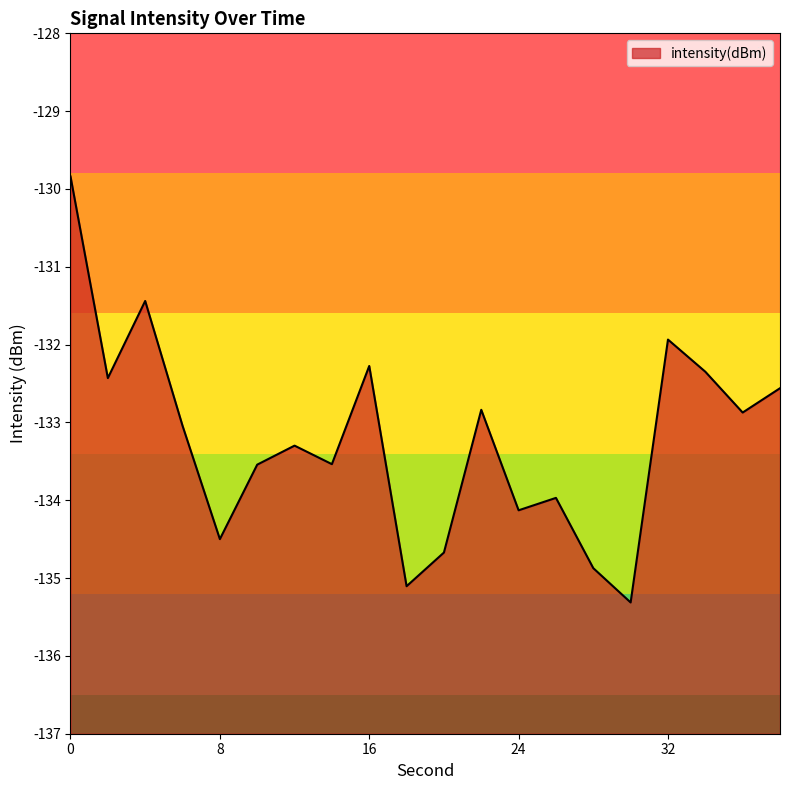

How many lines are shown in the chart?

1